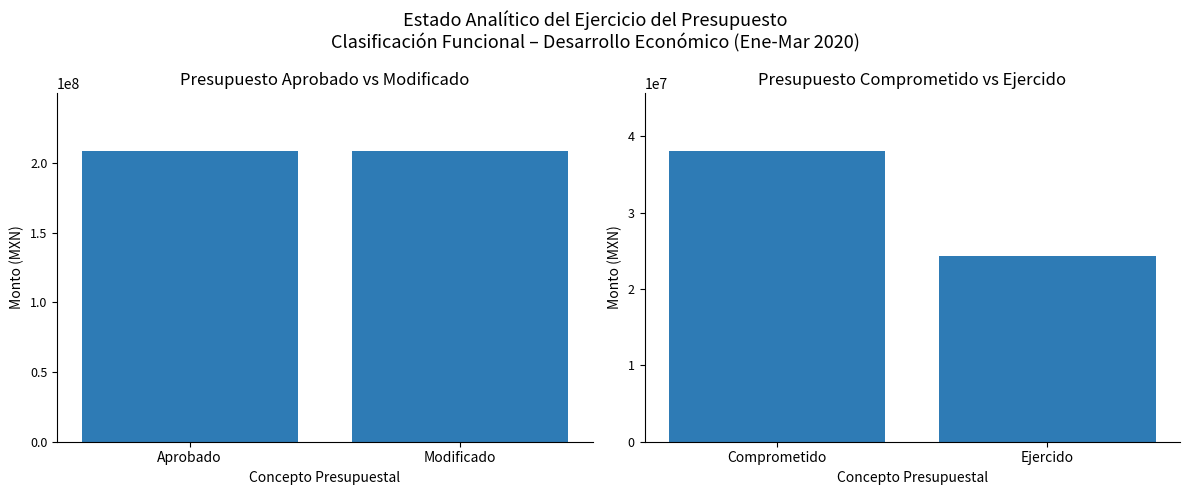

How many data points in Comprometido/Ejercido are less than 37986497?

1